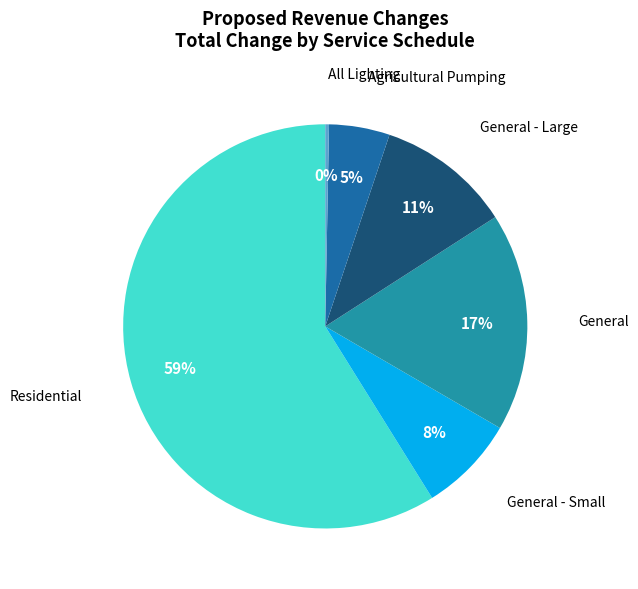

To the nearest percent, what is the difference between the General - Small and Residential slice percentages?

51%